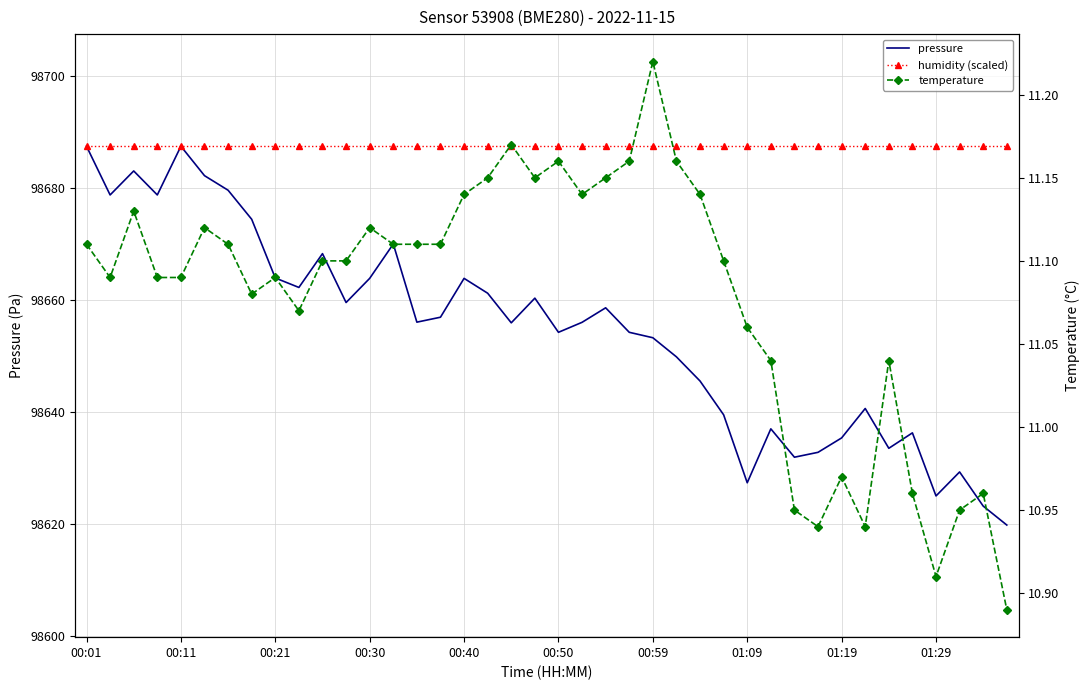

The value of humidity (scaled) at 17 is 26433.1. True or false?

False